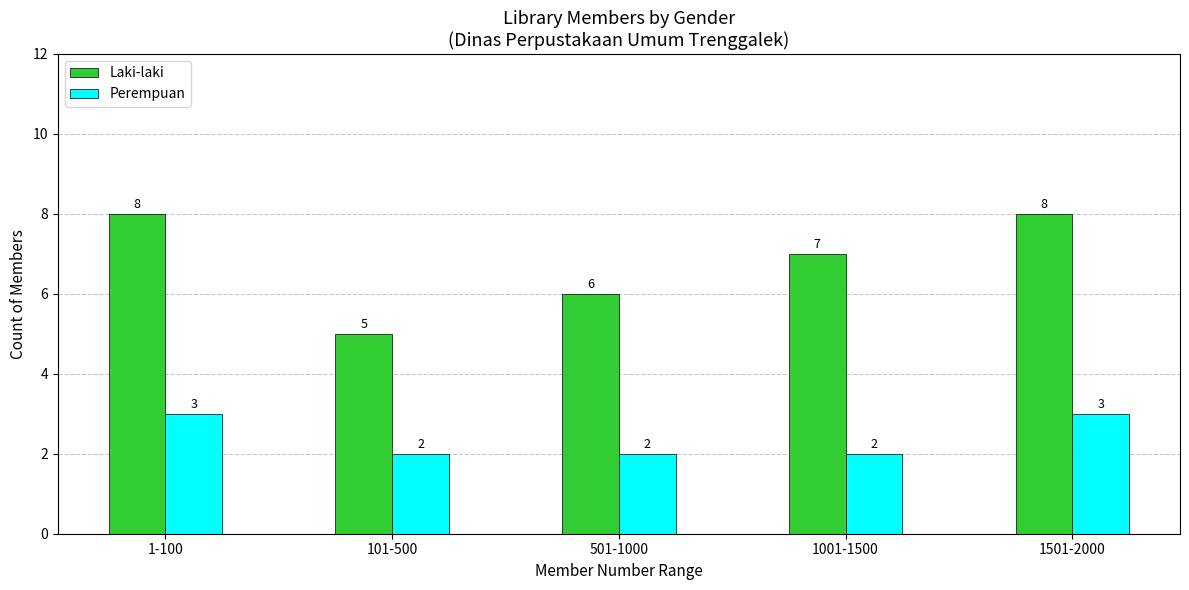

What is the difference between the second highest and minimum values in the Perempuan series?

1